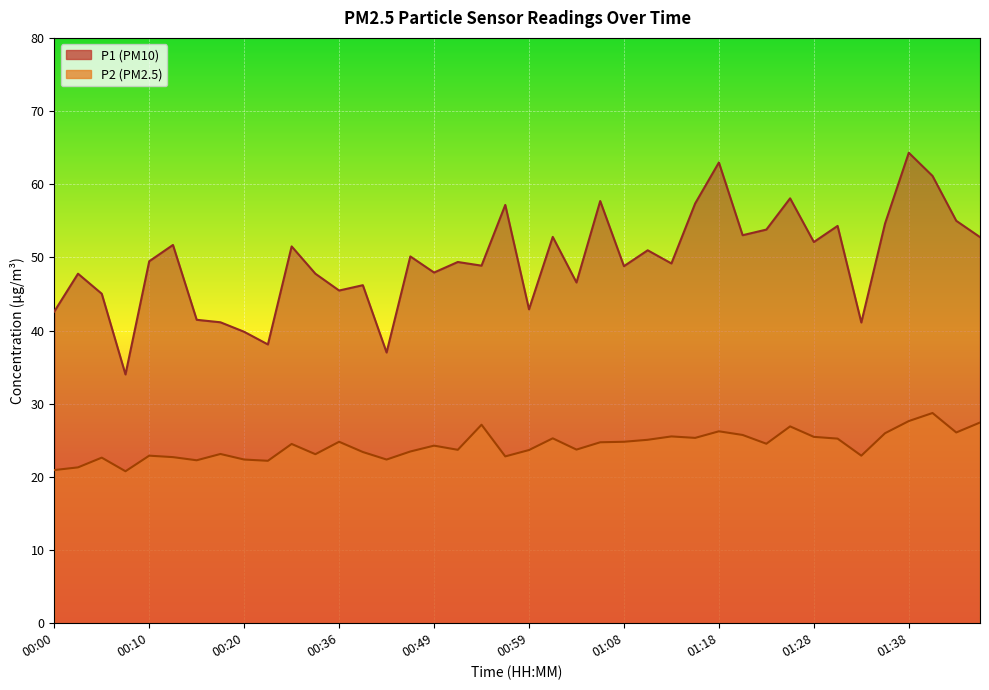

True or false: P2 and P1 intersect in this chart.

False